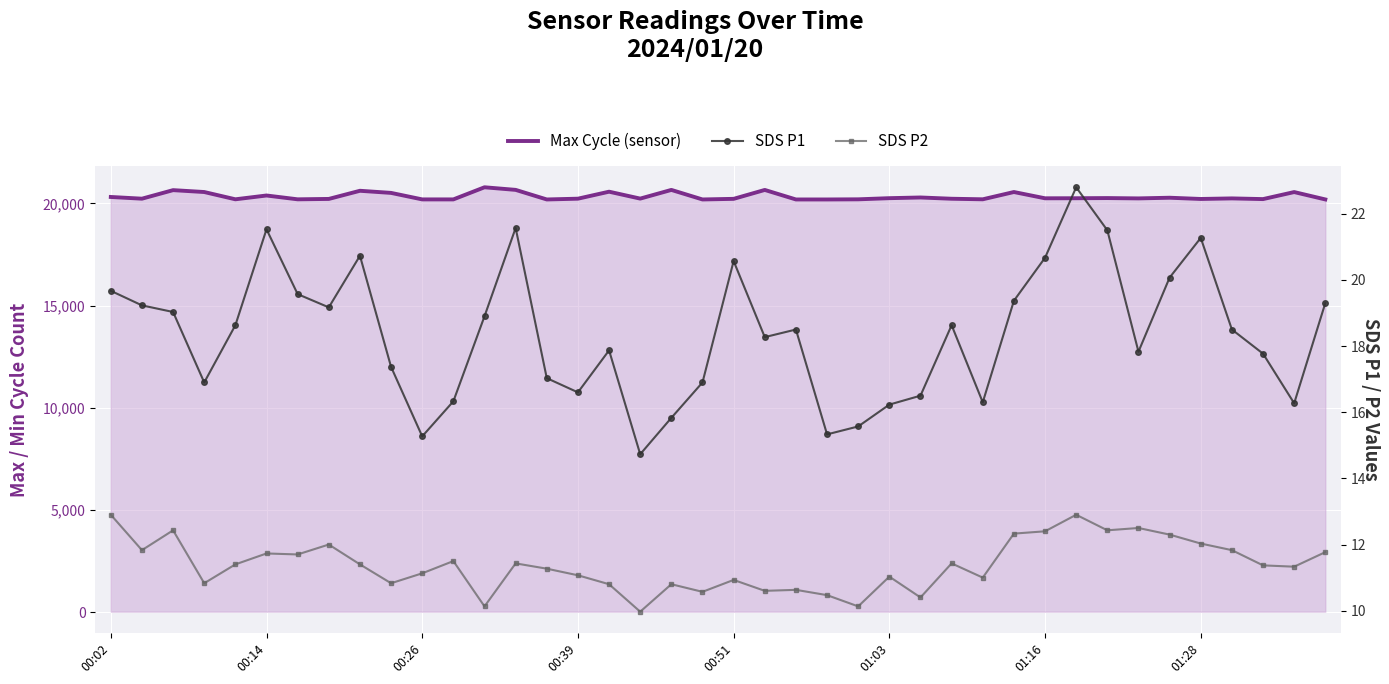

What position from the right is 00:26?

30